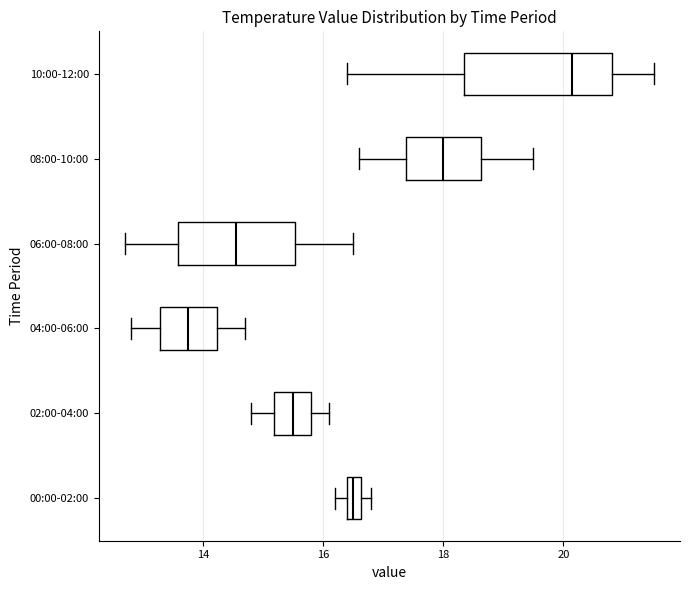

Which box is the widest, from its left edge to its right edge?

10:00-12:00